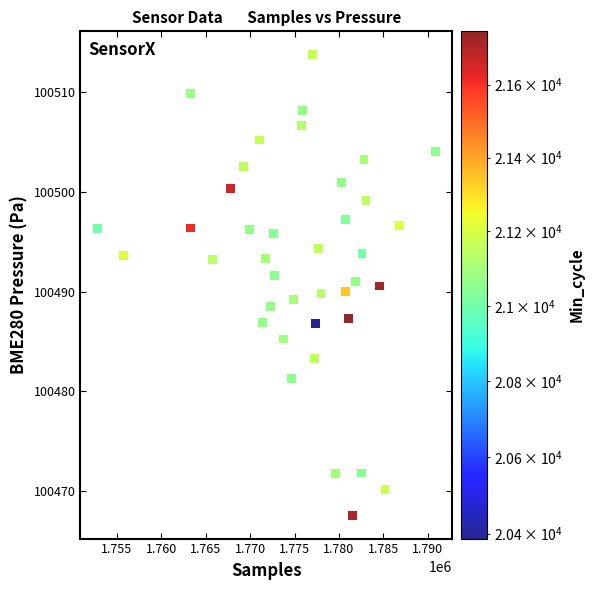

What is the range of X values (max minus min)?

38086.0